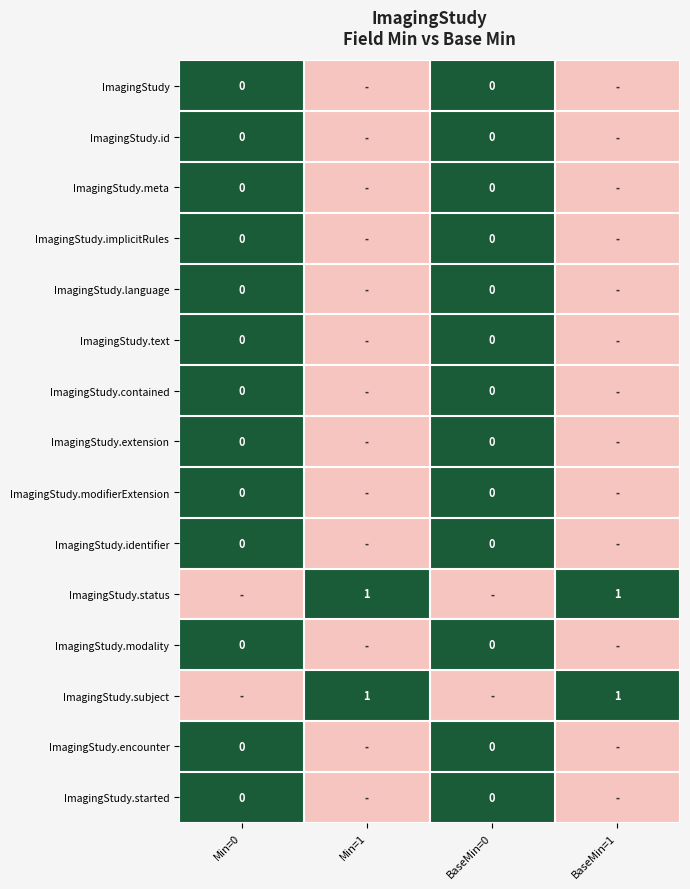

Count the number of data series in this chart.

15